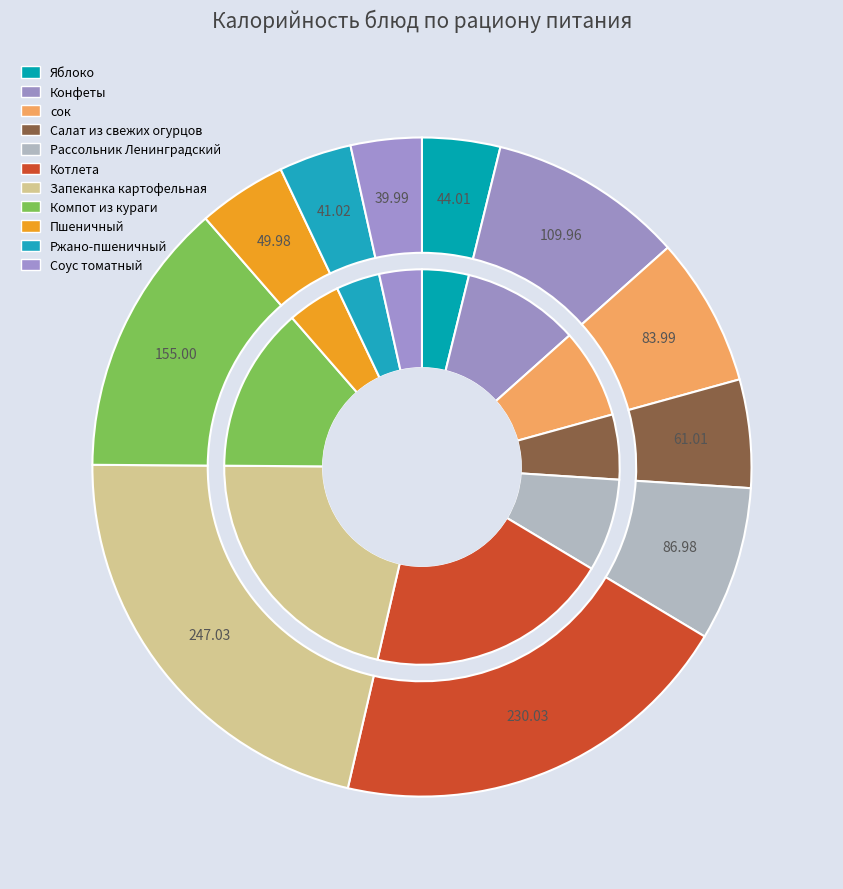

Do Соус томатный and Котлета together represent more than half of the pie?

No